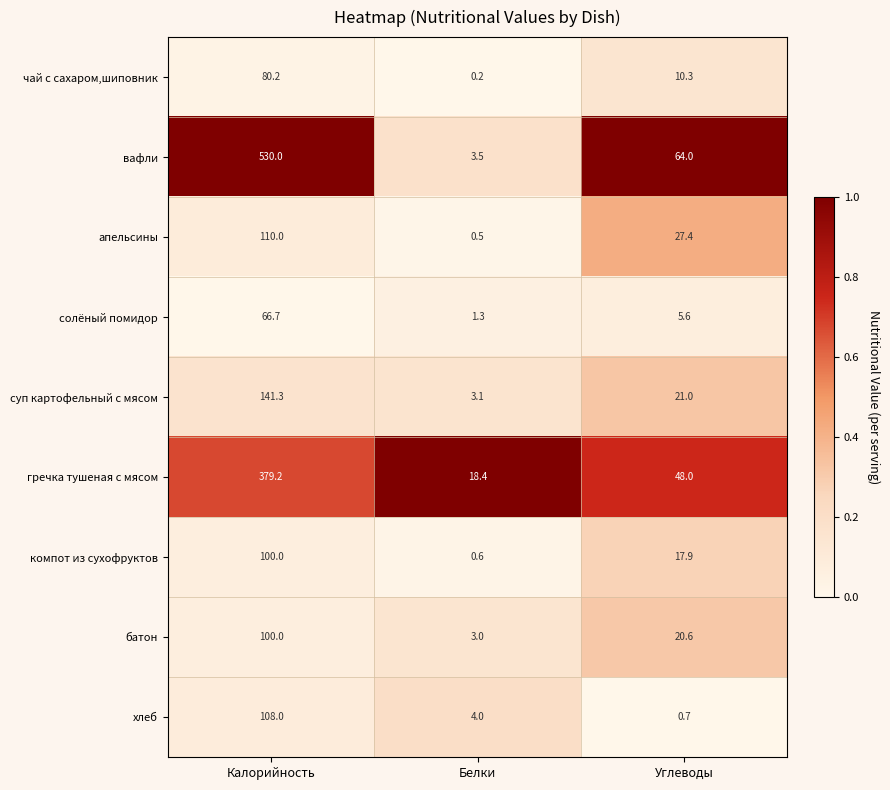

What is the spread (max minus min) of values at Белки?

18.2